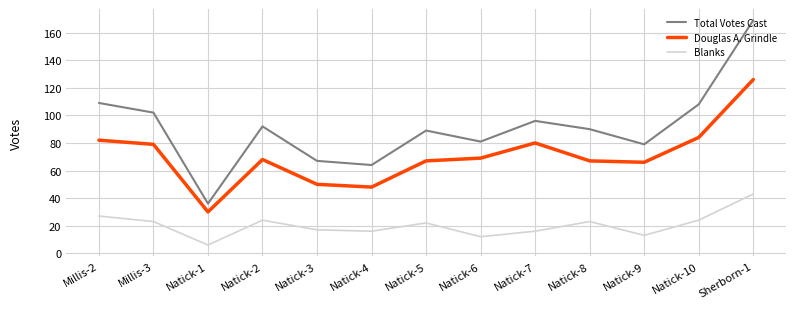

What is the spread (max minus min) of values at Sherborn-1?

126